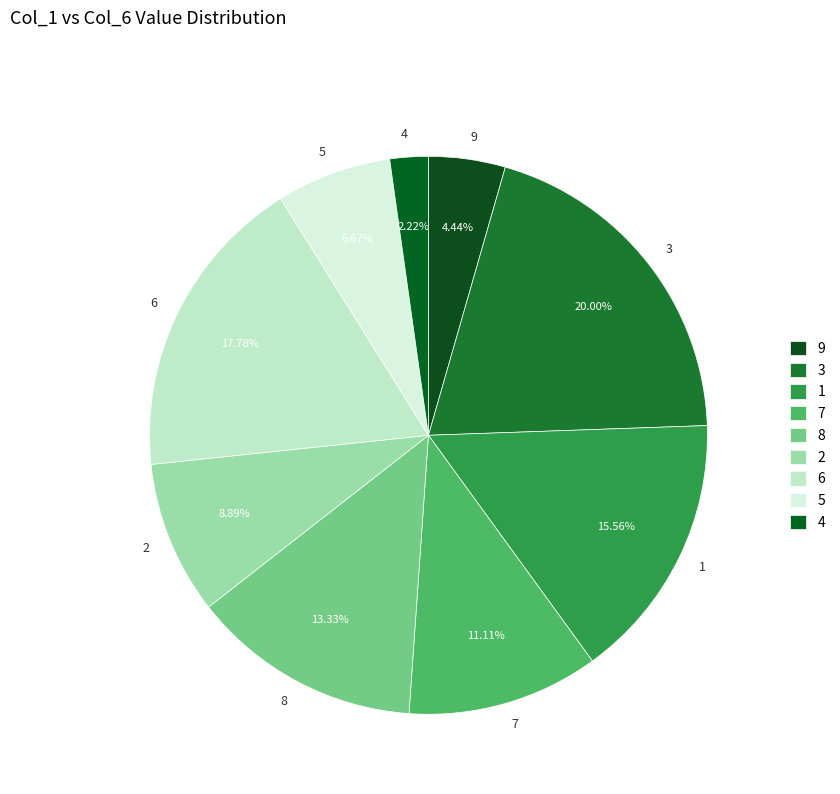

Which slice is the smallest?

4